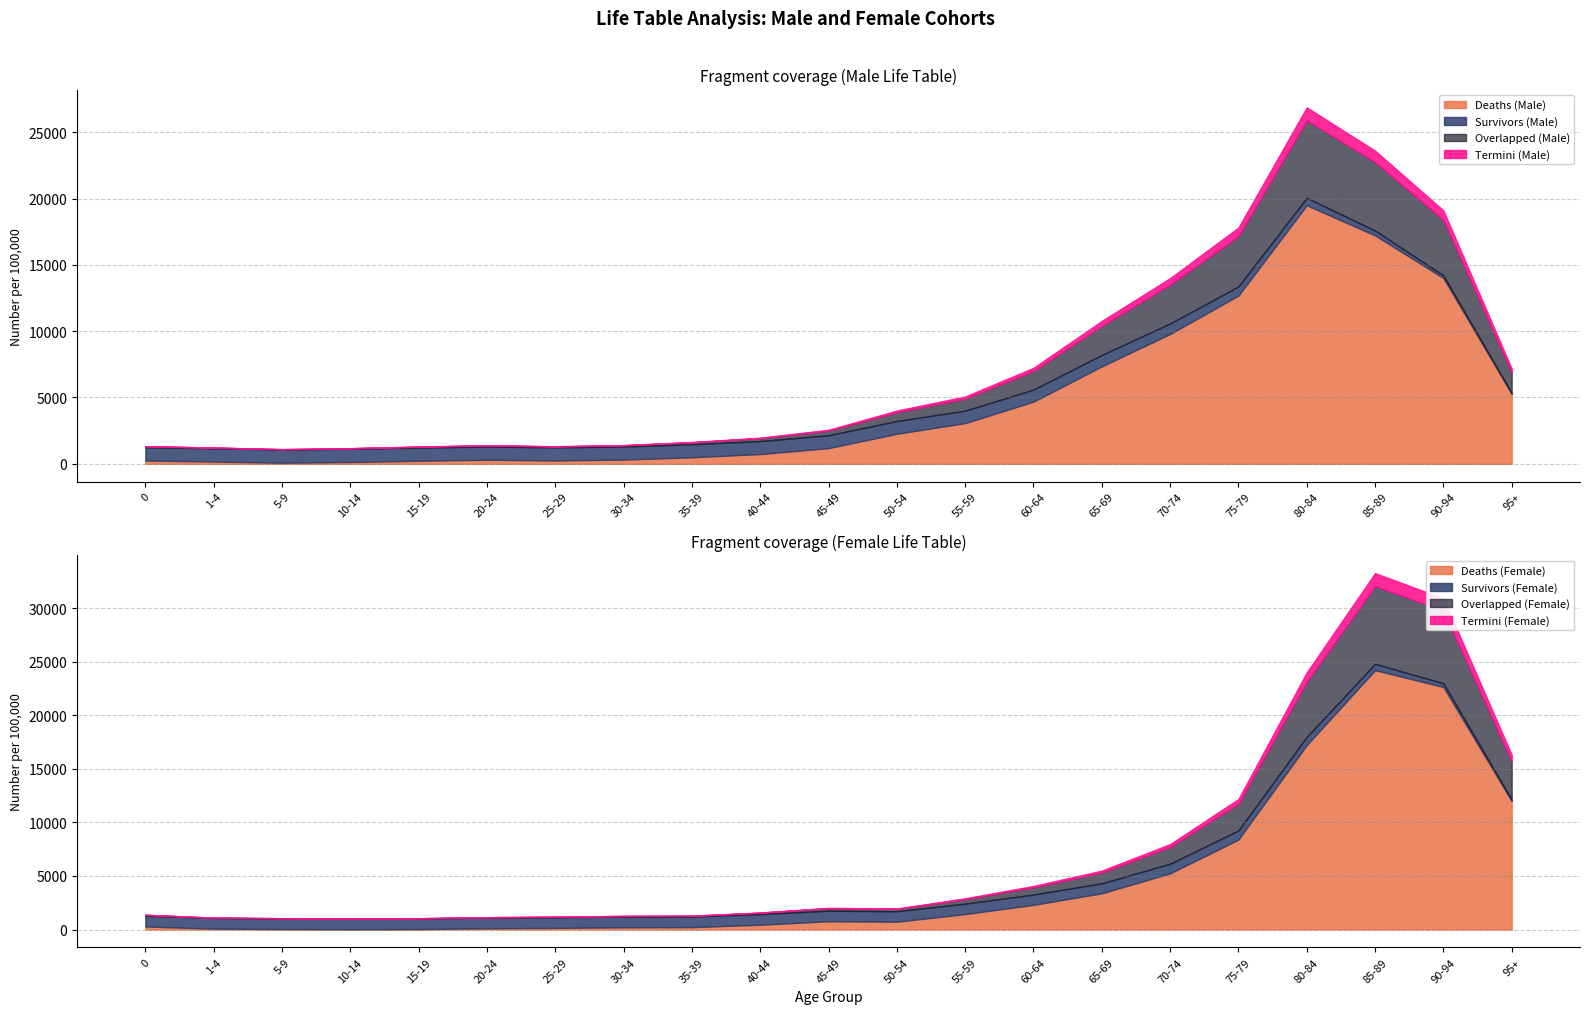

Which category has the highest value in the Deaths (Male) series?

80-84